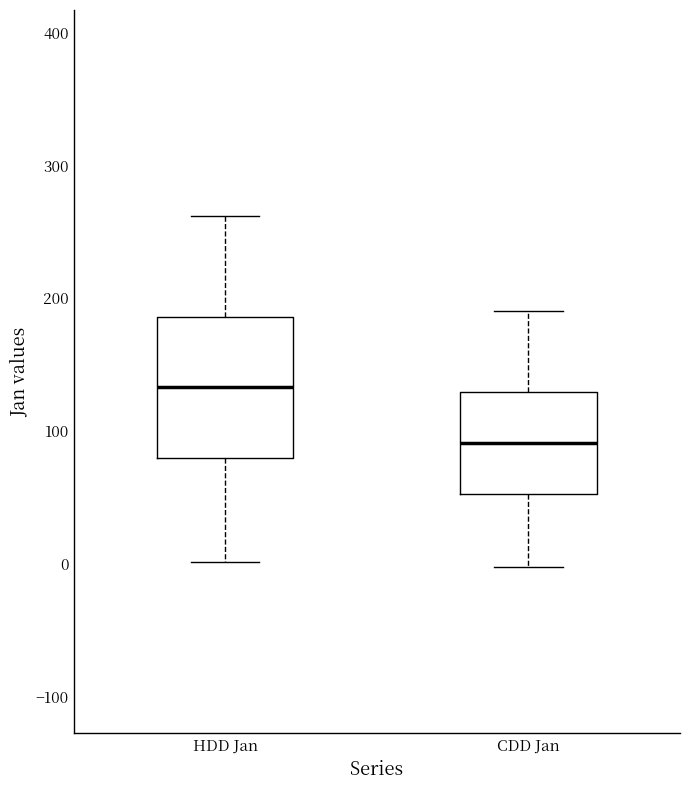

Reading left to right, read every box against the y-axis: the position of its median line, the range the box covers, and the ends of its whiskers. The values are not printed on the chart, so give them approximately, as read against the axis.

HDD Jan: median 130, box 80 to 190, whiskers 0 to 260
CDD Jan: median 90, box 50 to 130, whiskers 0 to 190